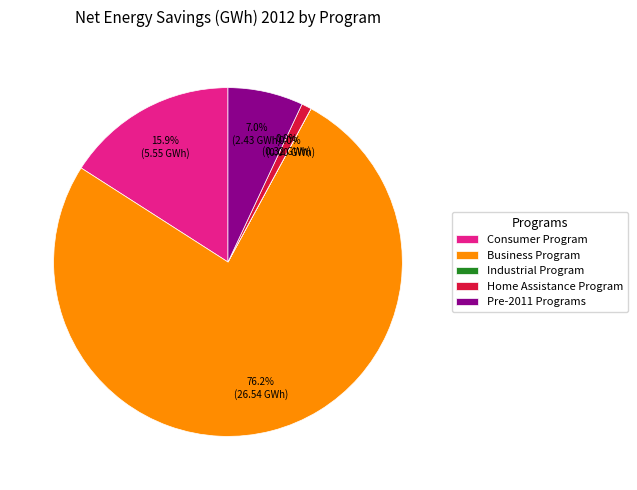

What is the largest slice in the pie chart?

Business Program